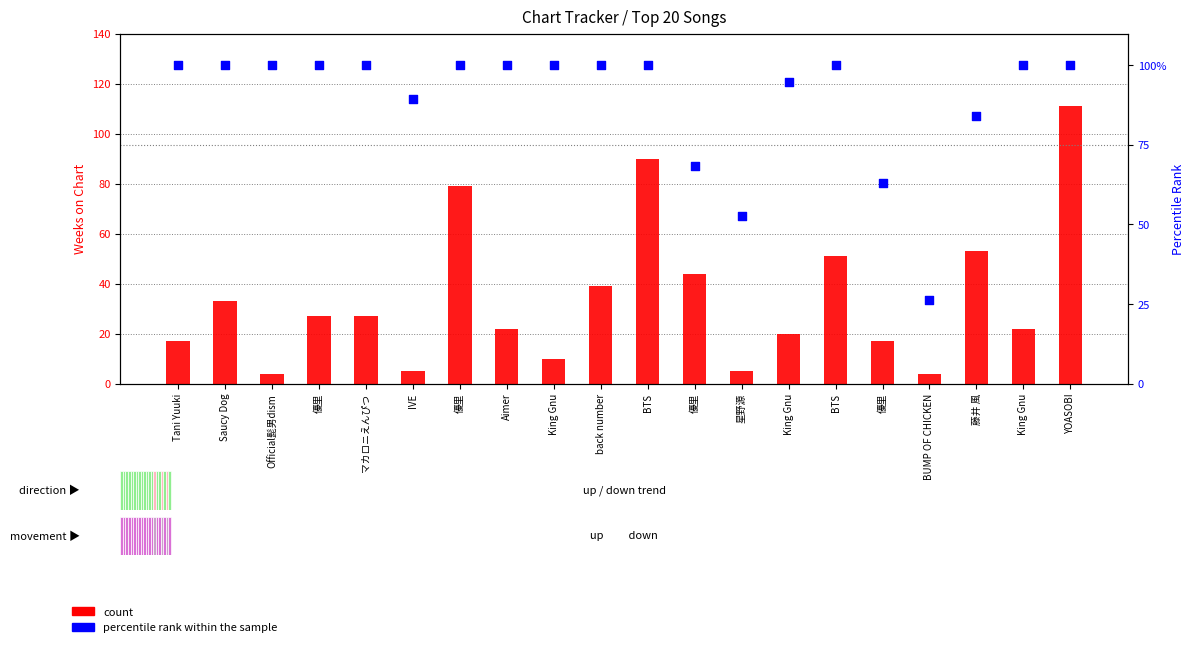

What are all the series names shown in the legend?

count, percentile rank within the sample